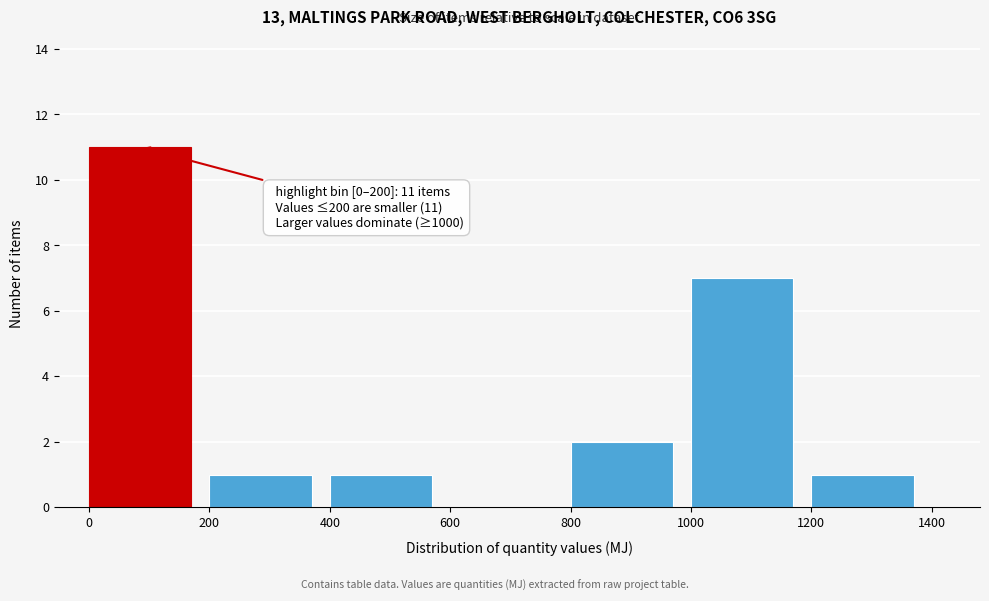

Which range on the x-axis has the tallest bar?

0 to 200